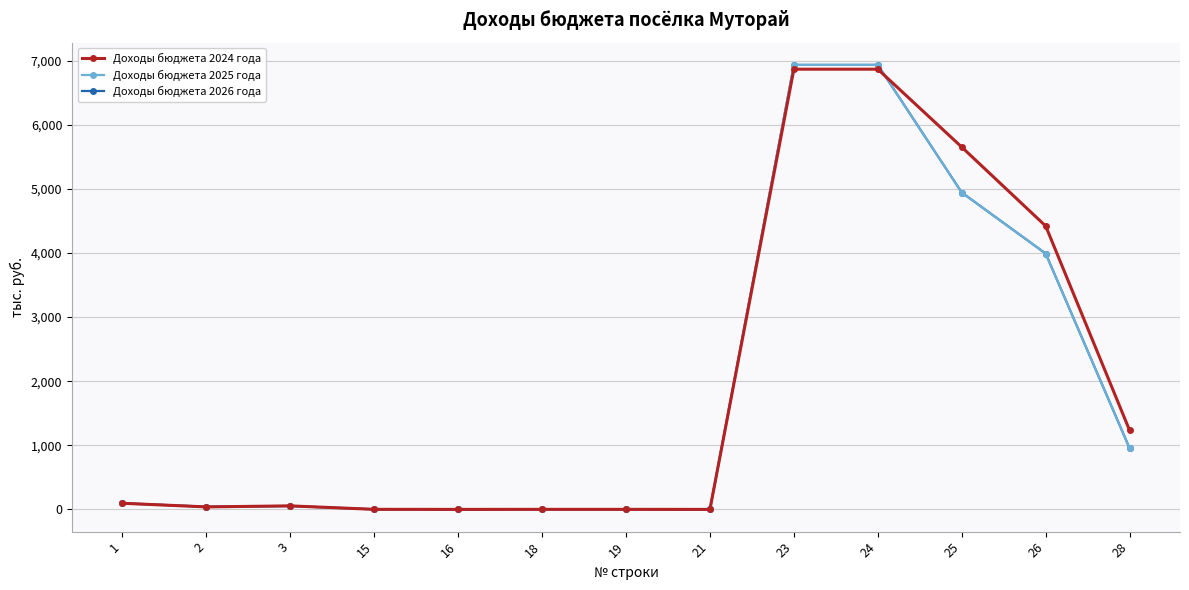

Which series has the largest total across all categories?

Доходы бюджета 2024 года